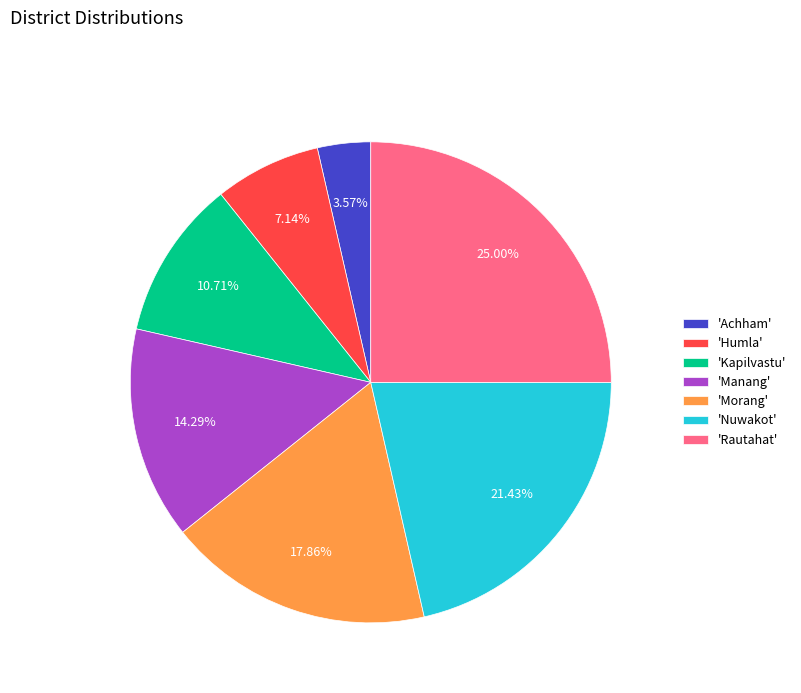

Do 'Rautahat' and 'Manang' together represent more than half of the pie?

No